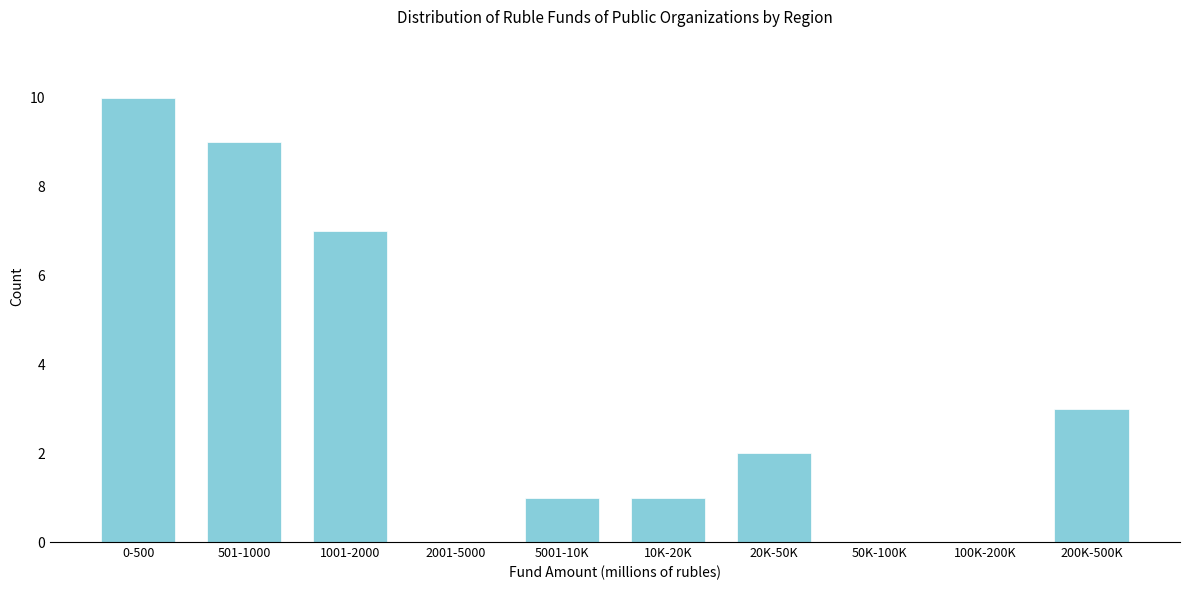

Reading left to right, what are all the values shown in this chart?

0-500=10	501-1000=9	1001-2000=7	2001-5000=0	5001-10K=1	10K-20K=1	20K-50K=2	50K-100K=0	100K-200K=0	200K-500K=3